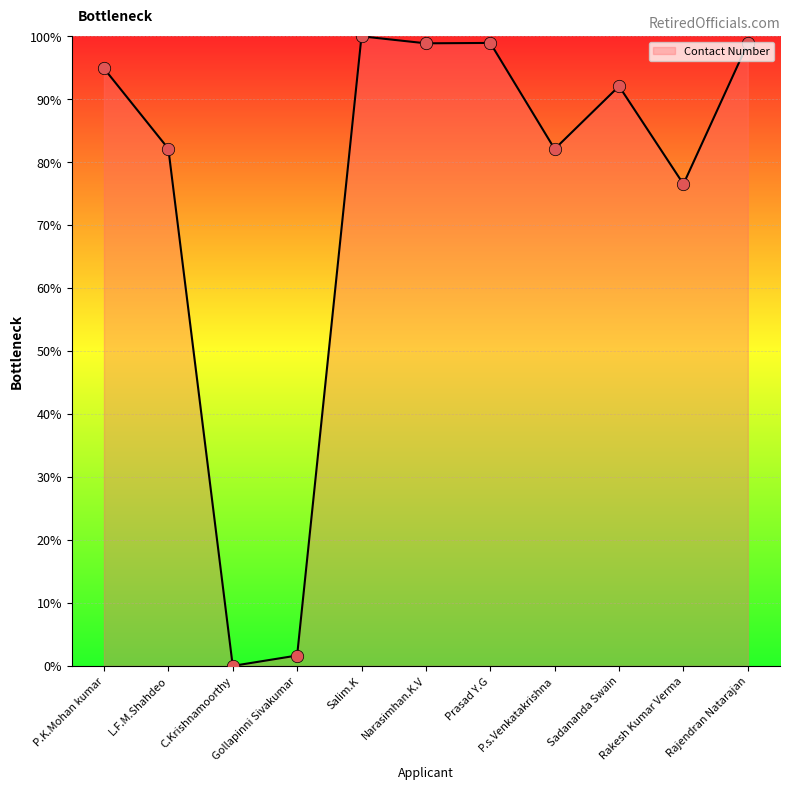

What is the change in value from P.K.Mohan kumar to Rajendran Natarajan?

+4.0